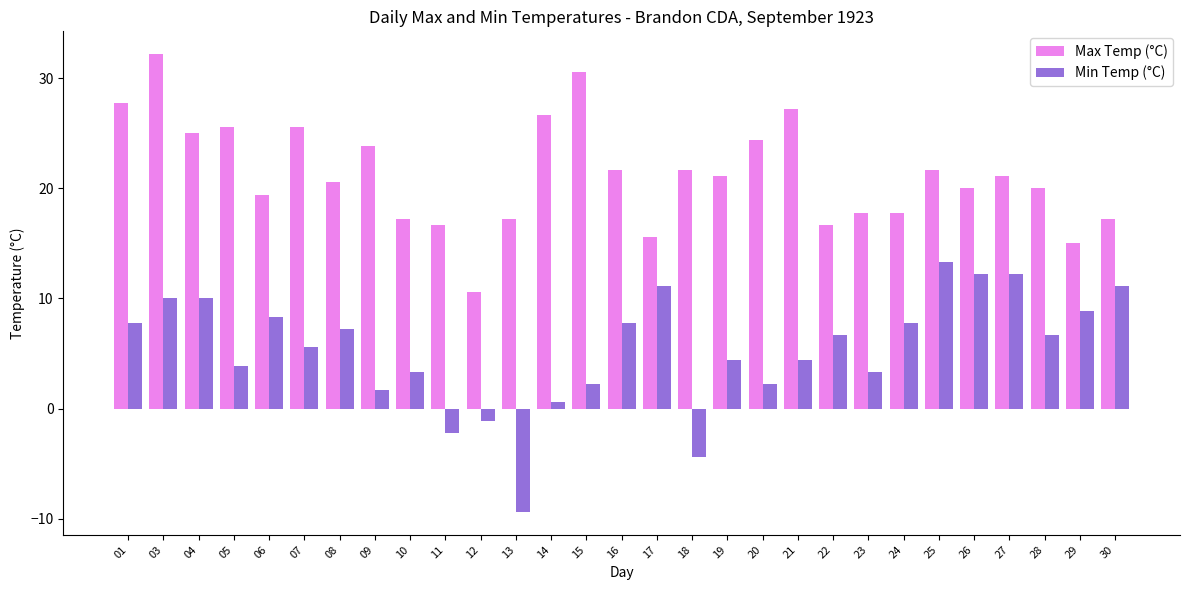

What is the sum of the Min Temp (°C) values at 05 and 30?

15.0